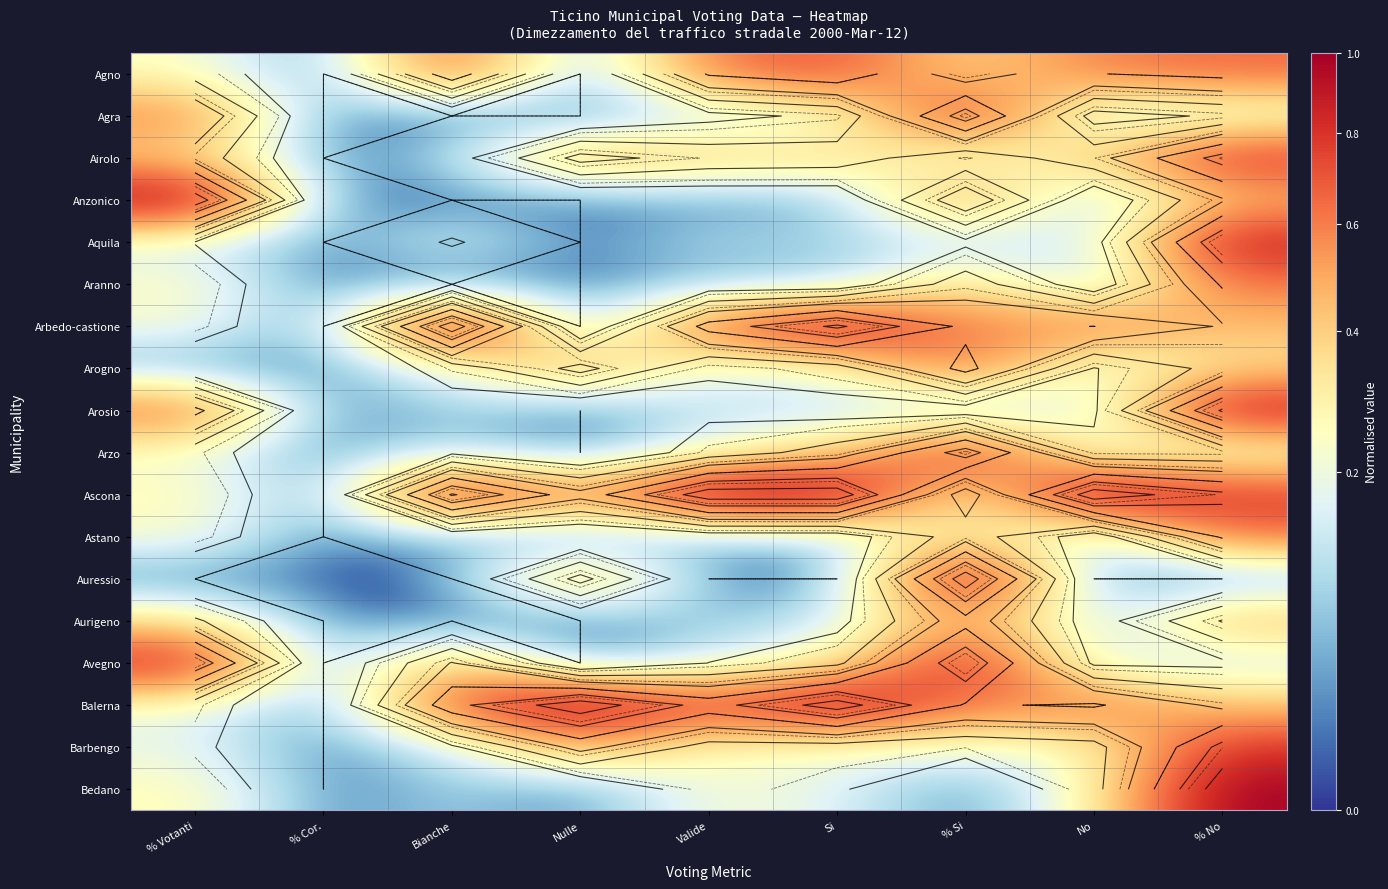

List the series in order of their peak value, highest first.

Anzonico, Arbedo-castione, Ascona, Auressio, Balerna, Bedano, Arosio, Aquila, Avegno, Agra, Arzo, Airolo, Barbengo, Agno, Arogno, Astano, Aranno, Aurigeno